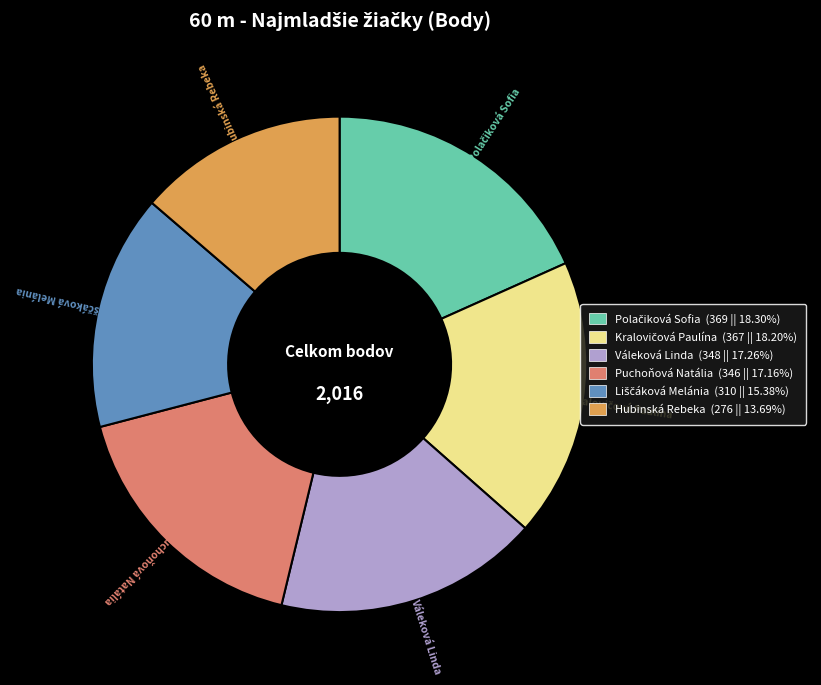

How many slices are in this pie chart?

6